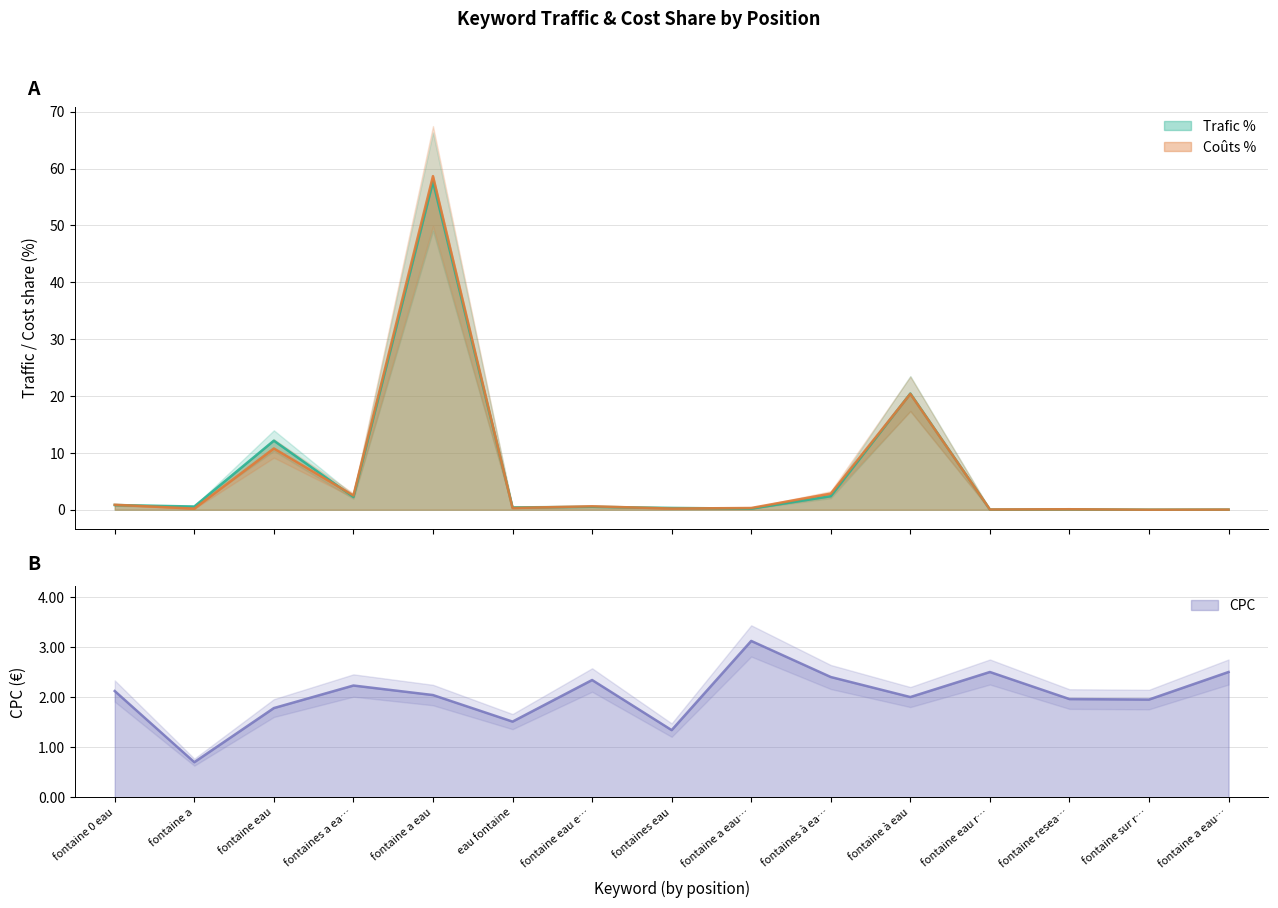

At which label is CPC closest to 1?

fontaine a